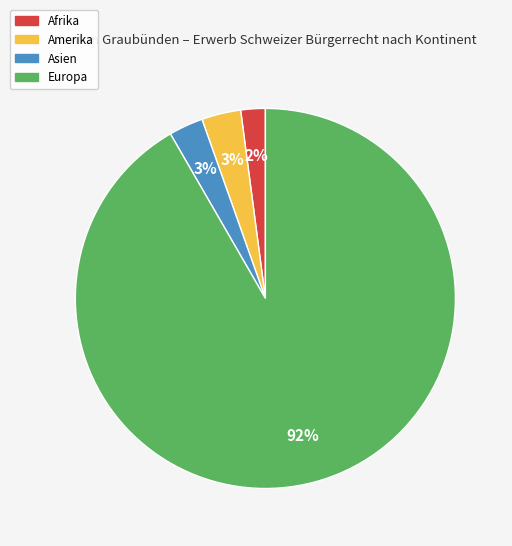

Is there any slice that represents more than half of the pie?

Yes